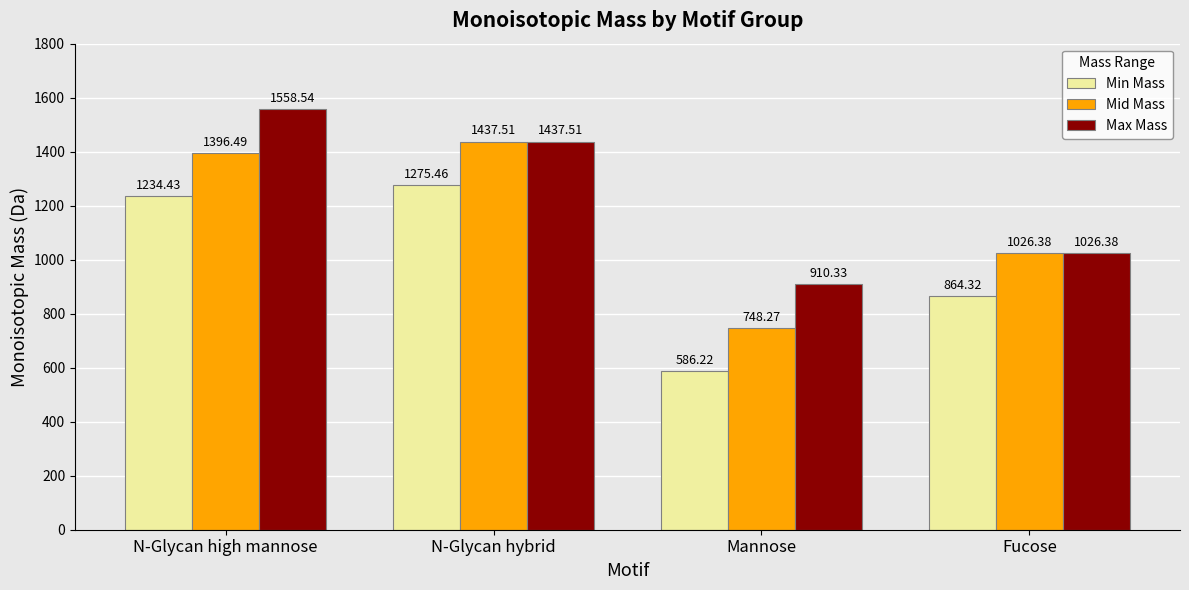

What is the approximate value of Max Mass at N-Glycan hybrid?

1437.5